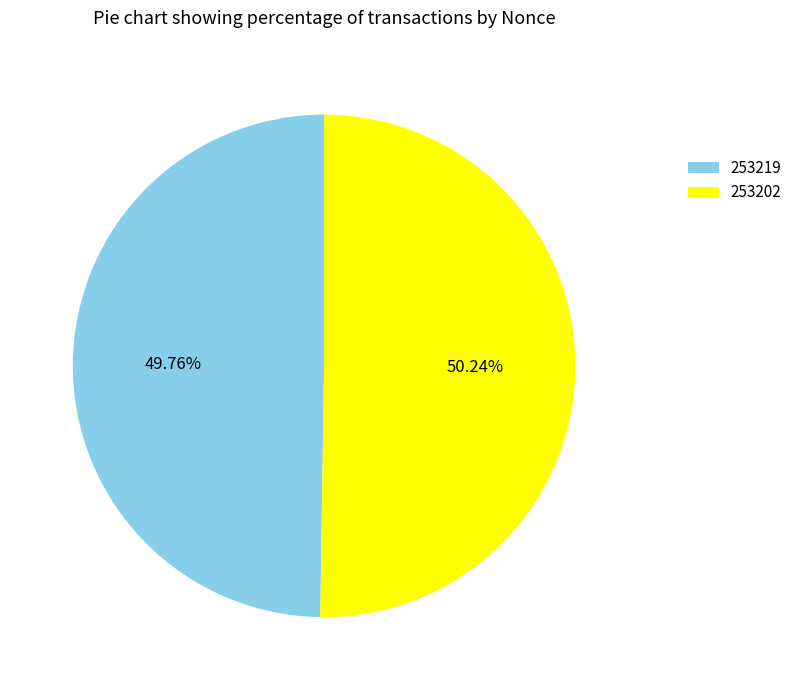

What is the ratio of the value at 253202 to the value at 253219?

1.0